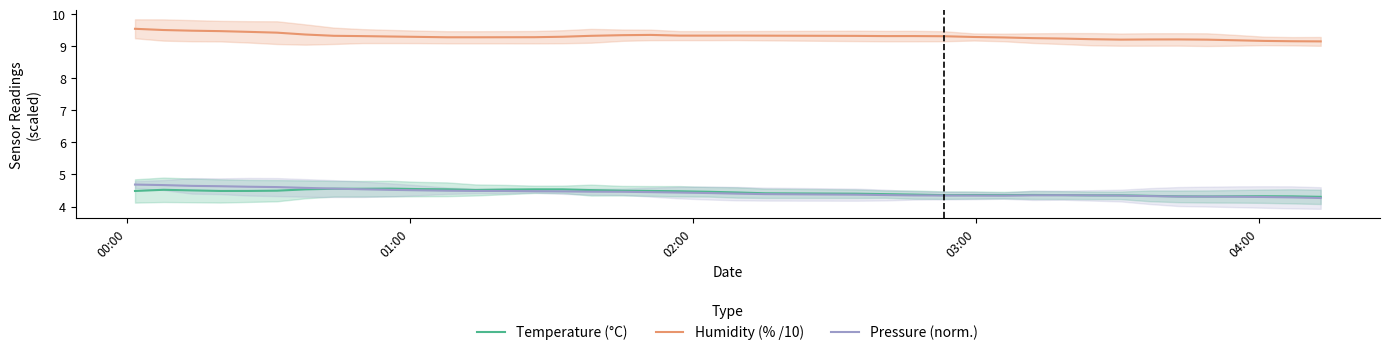

What are all the series names shown in the legend?

Temperature (°C), Humidity (% /10), Pressure (norm.)